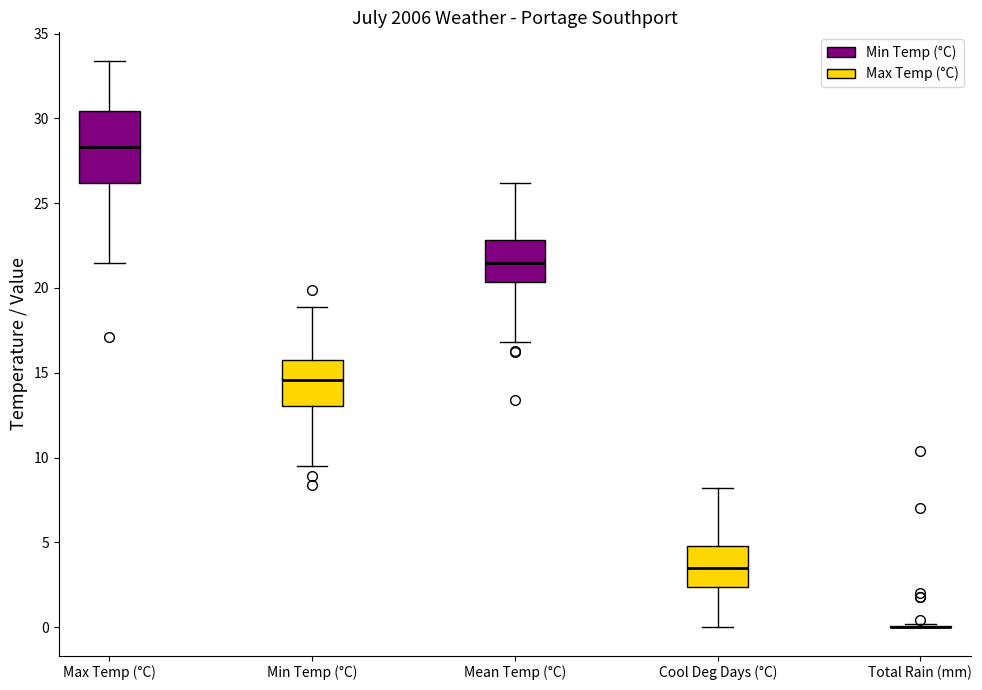

Where does the upper whisker of the box for Cool Deg Days (°C) end on the y-axis? The values are not printed on the chart, so give them approximately, as read against the axis.

8.0